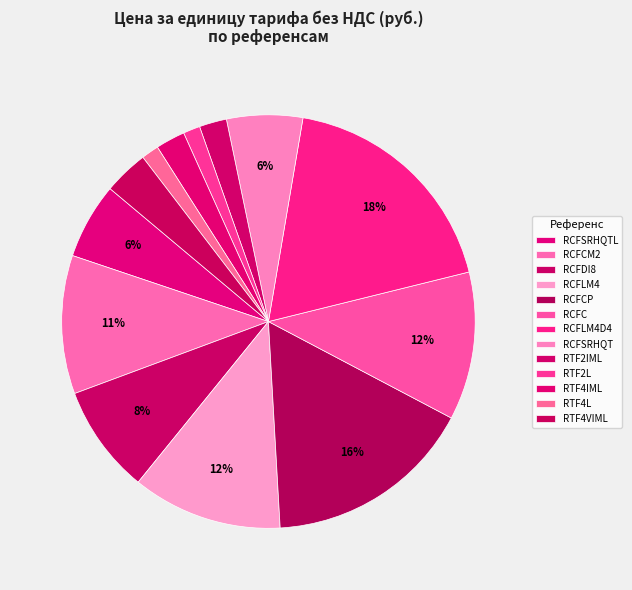

How many segments does this pie chart have?

13